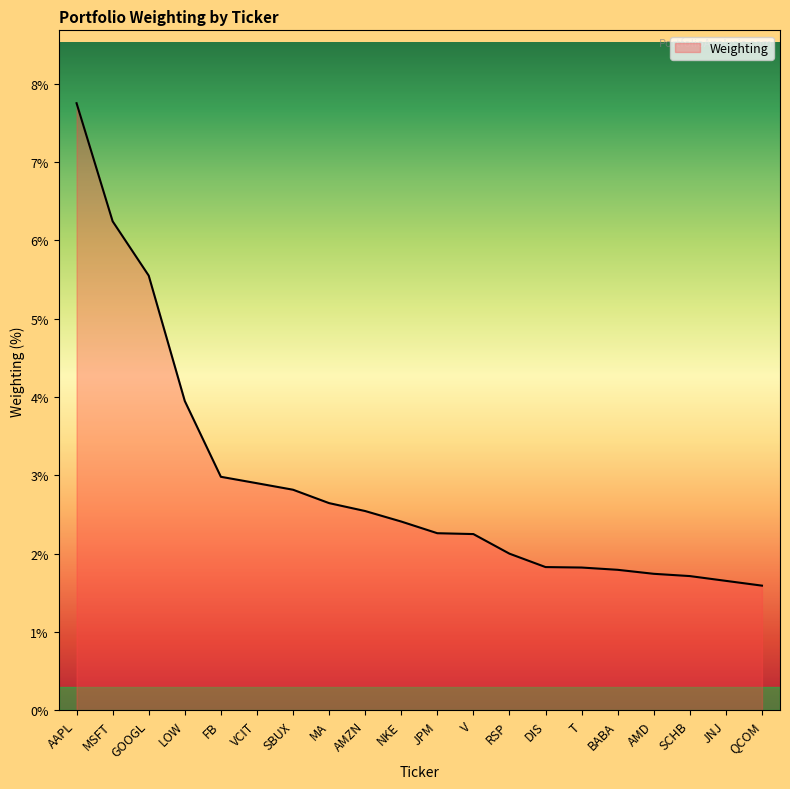

How many series are shown in this chart?

1